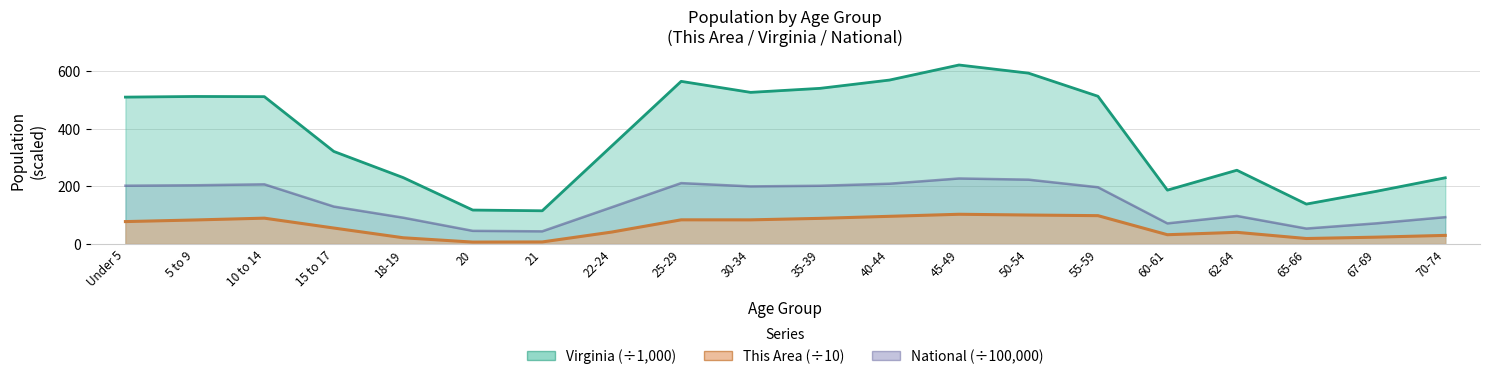

True or false: Virginia and This Area cross at least once.

False